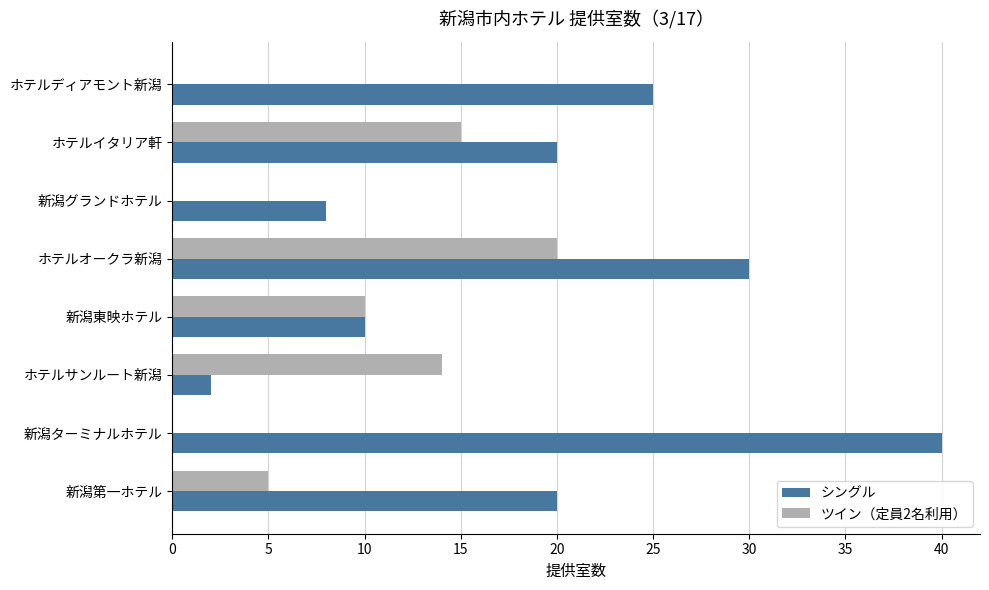

What is the sum of all シングル values?

155